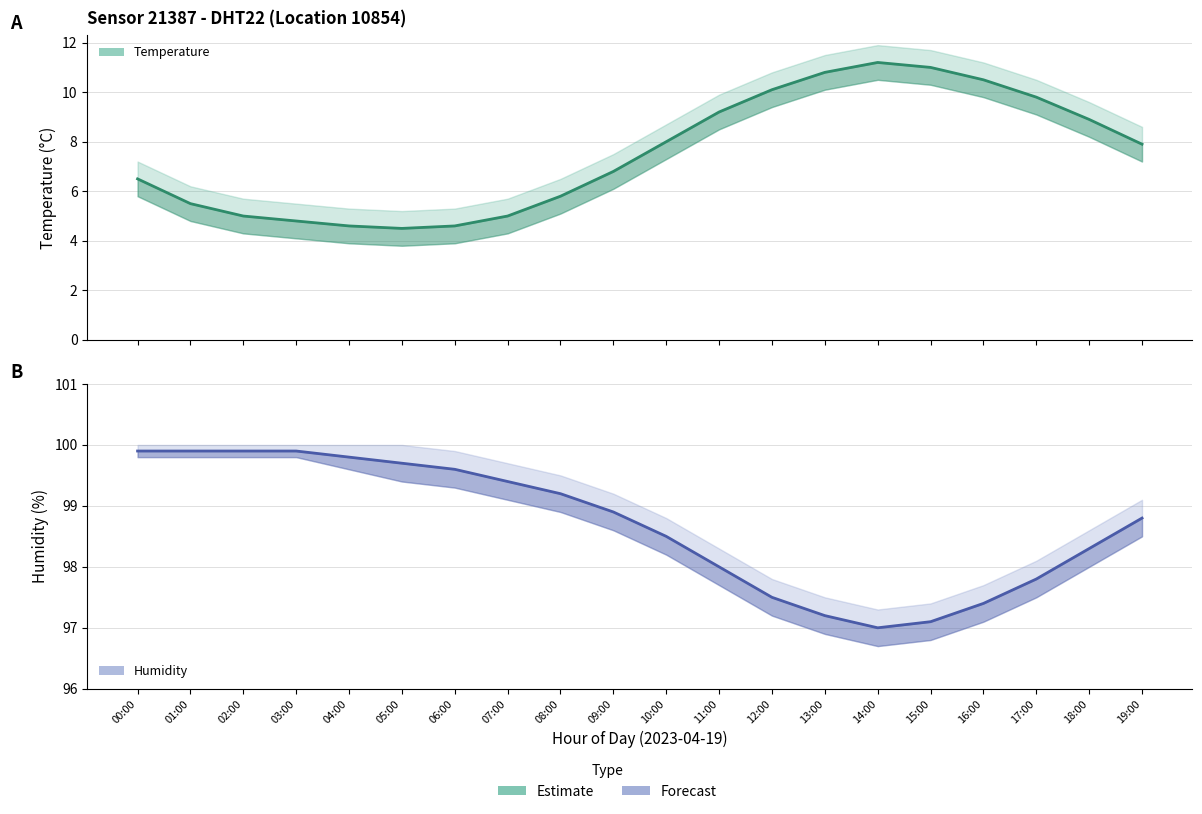

What is the value of the Humidity estimate point at the 1st from the left?

99.9